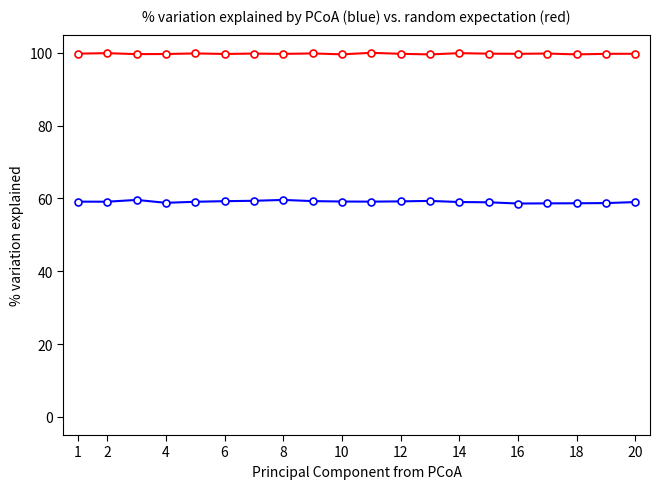

How many categories are shown in the chart?

20